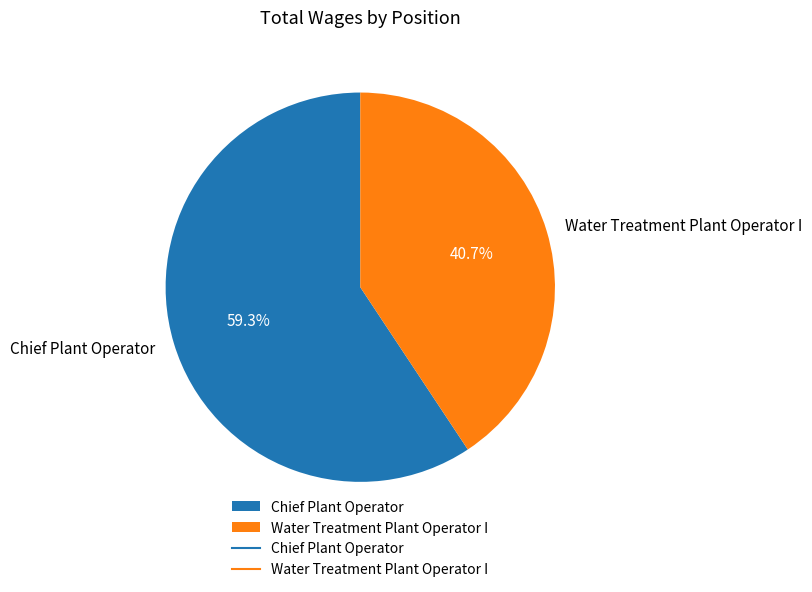

Which category has the biggest portion of the pie?

Chief Plant Operator